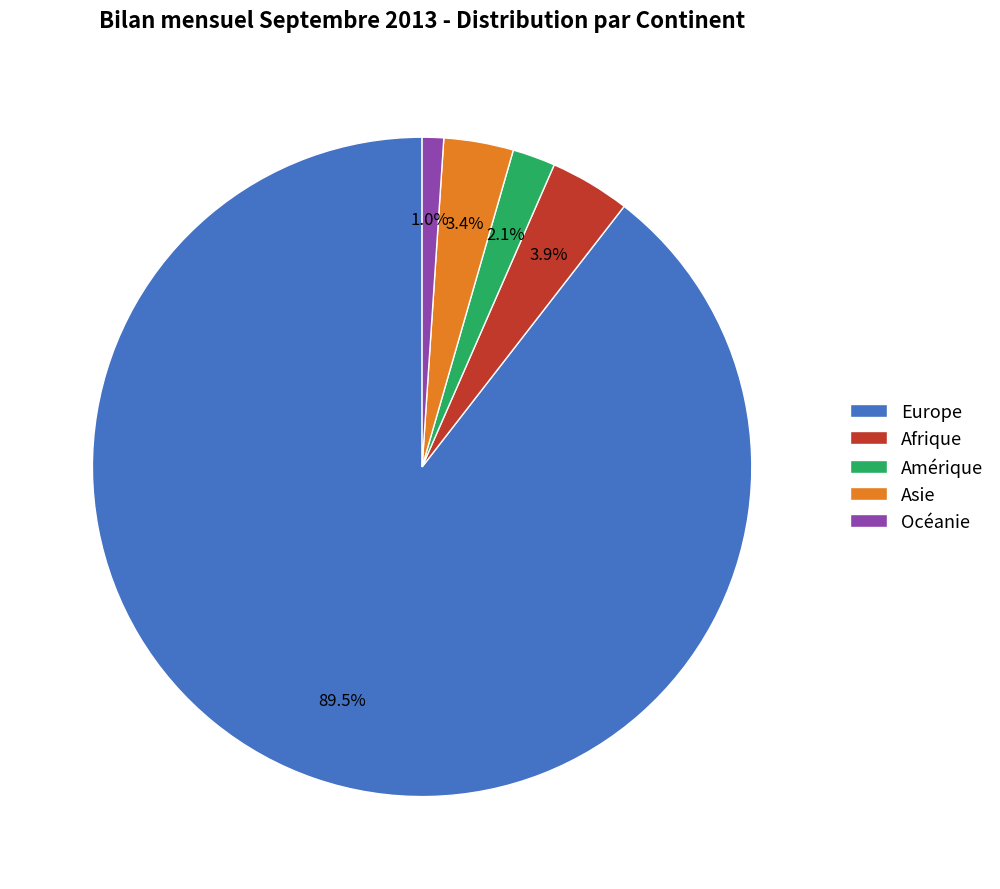

How many slices are in this pie chart?

5